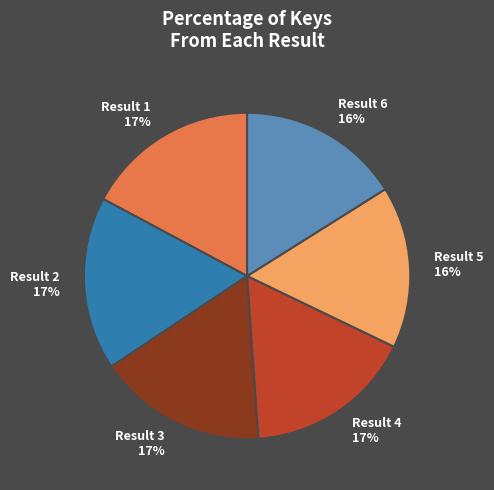

Combined, do Result 6 and Result 1 account for over 50%?

No